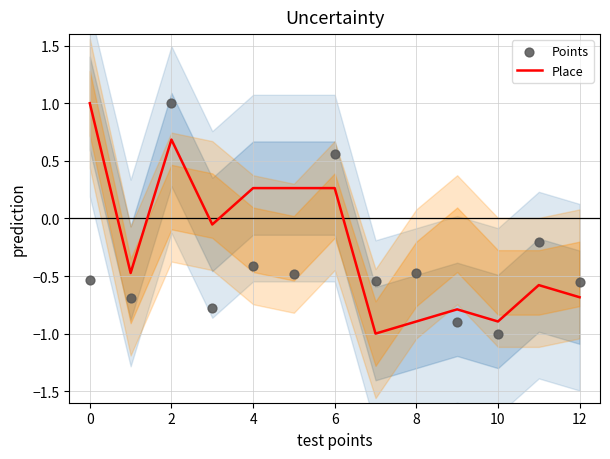

At how many categories does at least one series exceed 0?

5